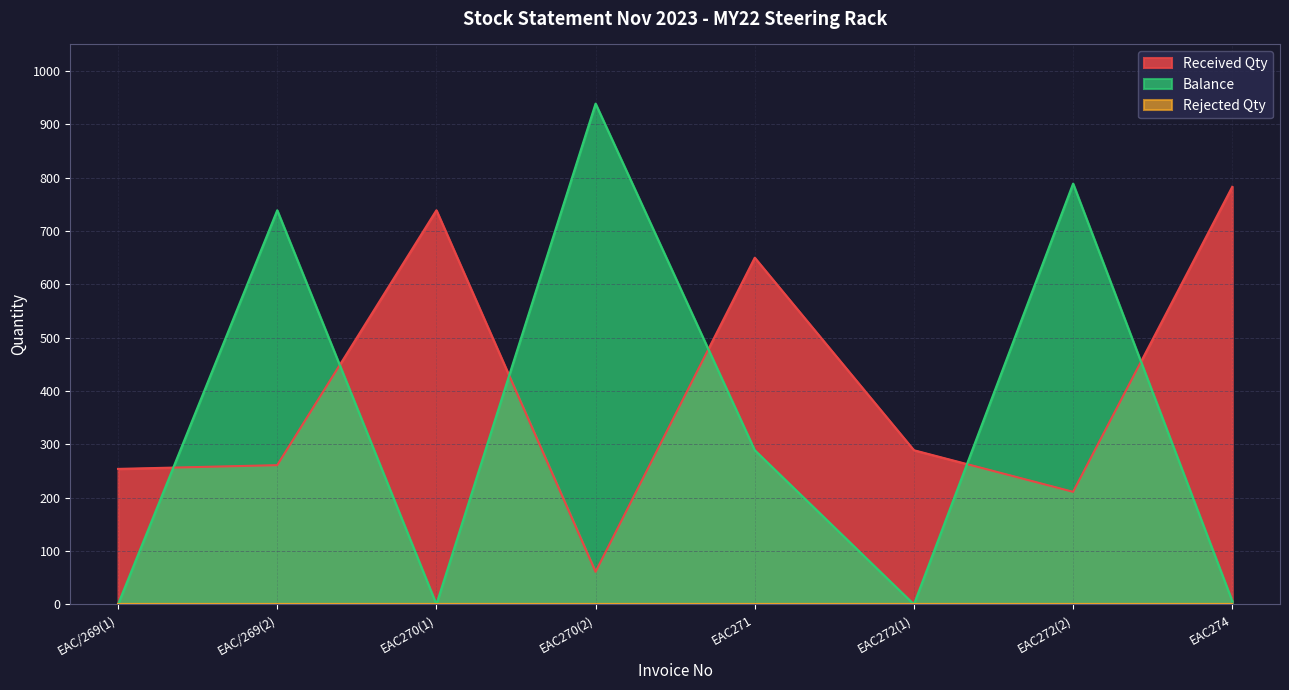

Which series has the largest total across all categories?

Received Qty